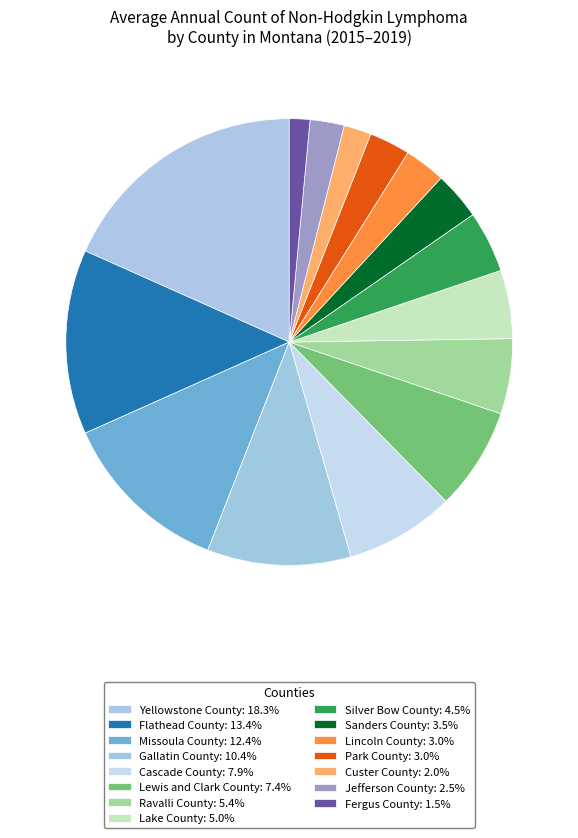

To the nearest percent, what is the average slice percentage?

7%